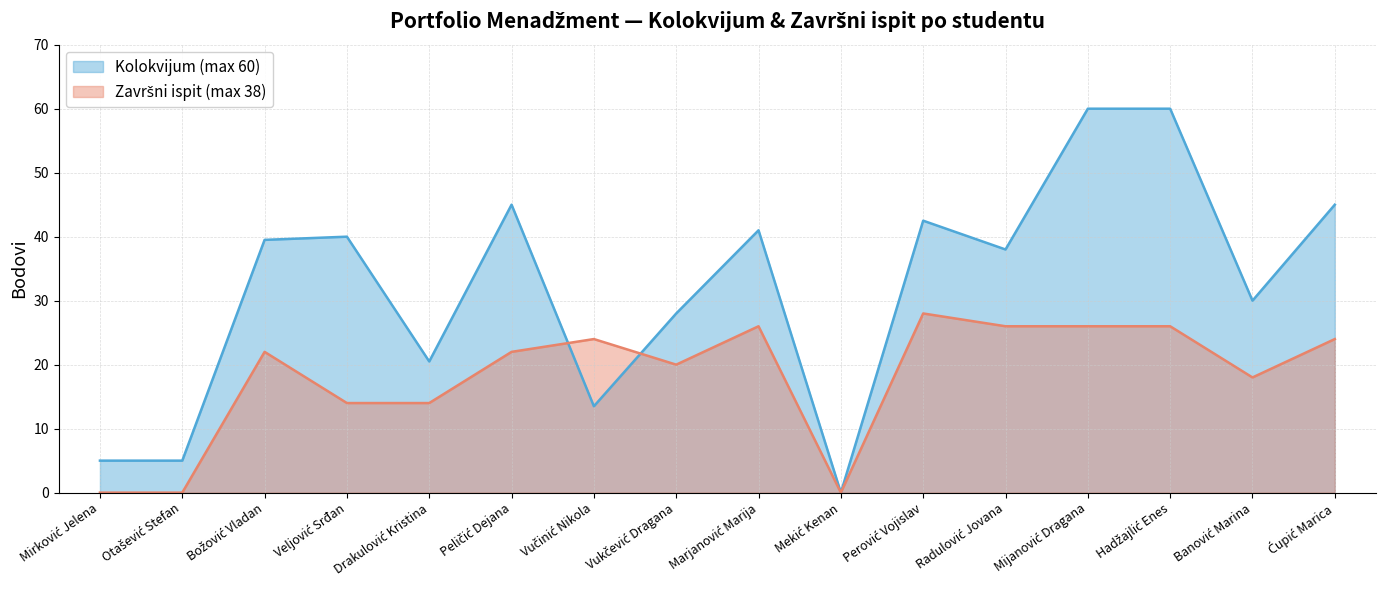

Between Drakulović Kristina and Božović Vladan, which is larger?

Božović Vladan